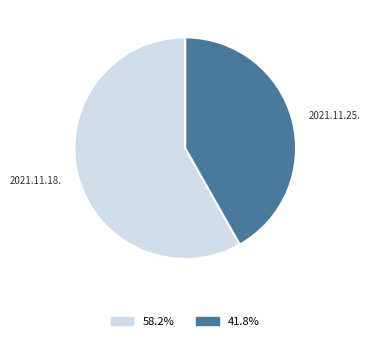

What is the majority slice?

2021.11.18.